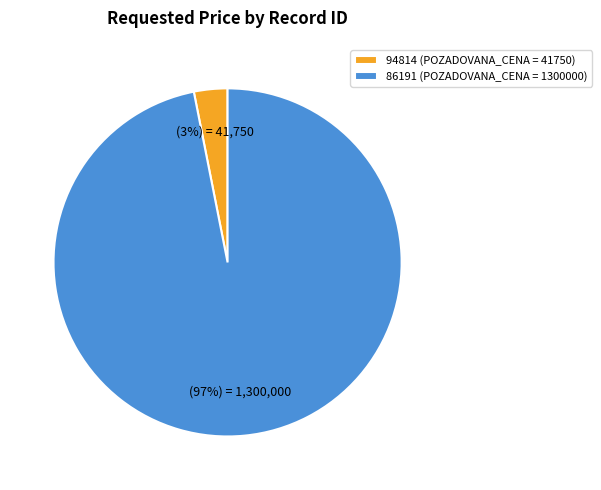

To the nearest percent, what is the combined percentage of 86191 and 94814?

100%